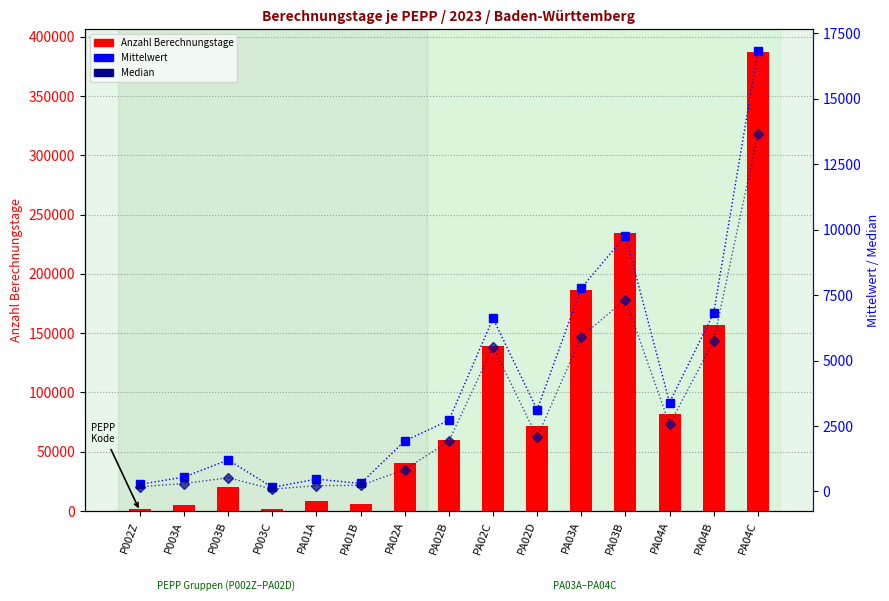

The value of Anzahl Berechnungstage at PA04A is 81500.0. True or false?

True